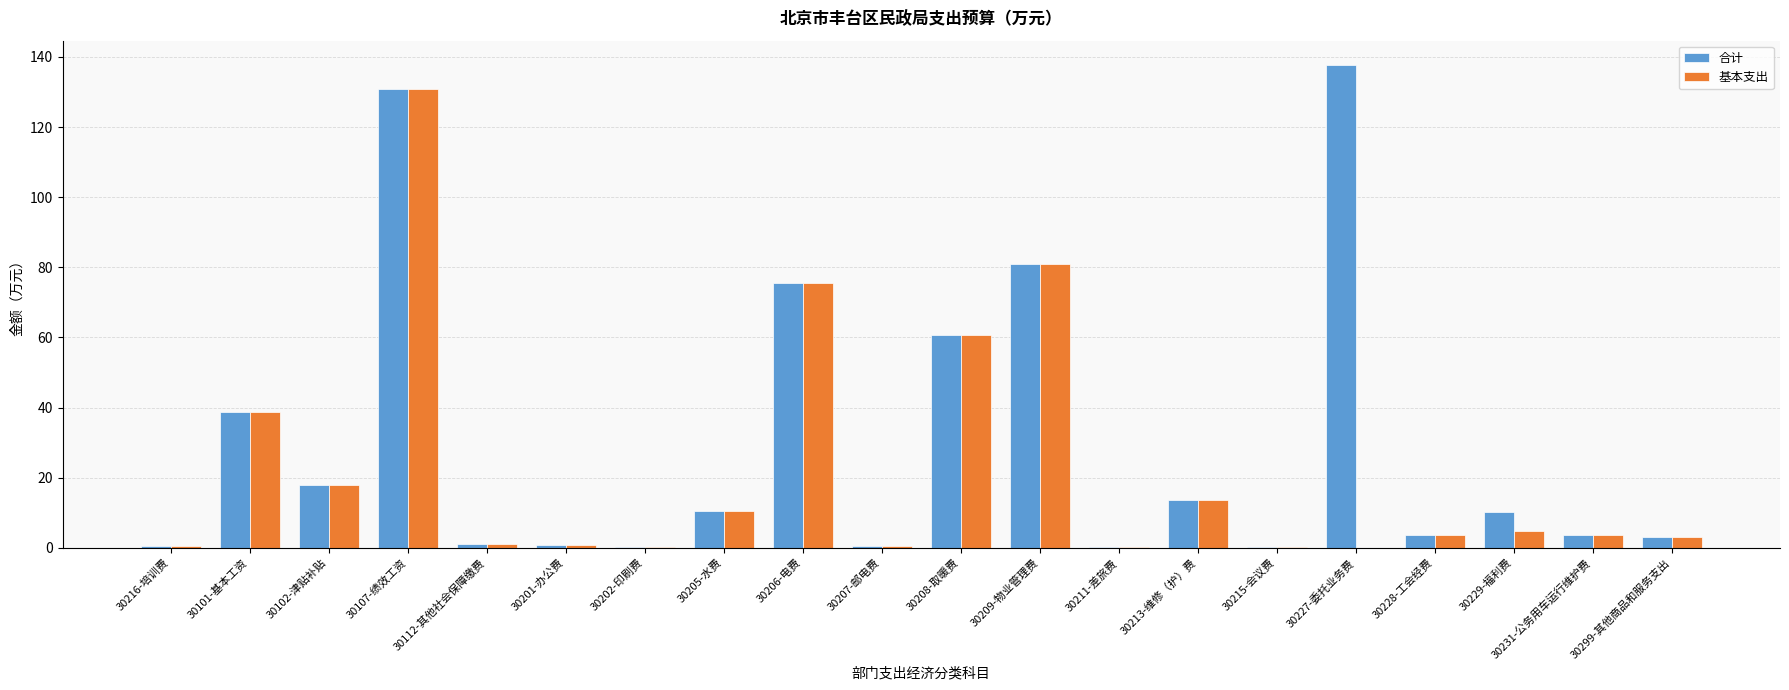

What are all the series names shown in the legend?

合计, 基本支出